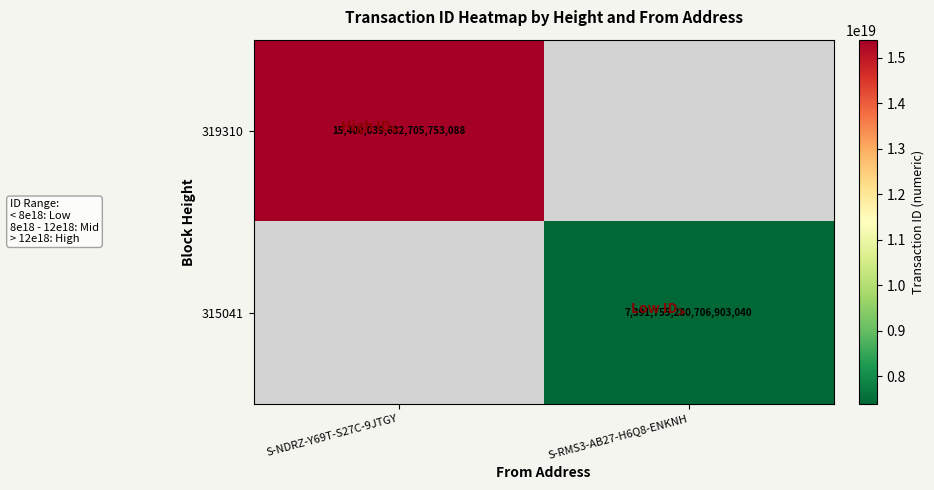

Is the value of 319310 at S-NDRZ-Y69T-S27C-9JTGY greater than the value of 315041 at S-RMS3-AB27-H6Q8-ENKNH?

Yes